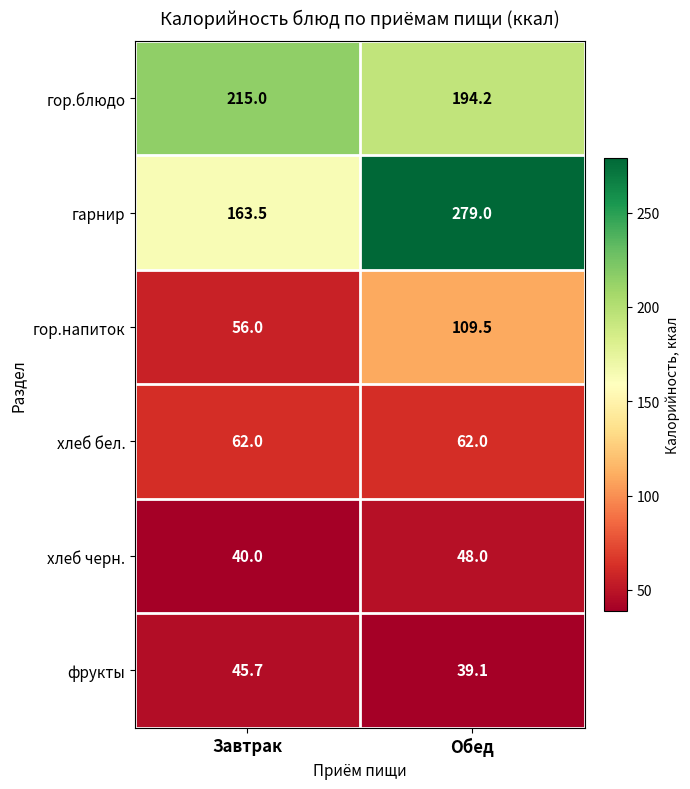

Rank the series by their maximum value, from highest to lowest.

гарнир, гор.блюдо, гор.напиток, хлеб бел., хлеб черн., фрукты